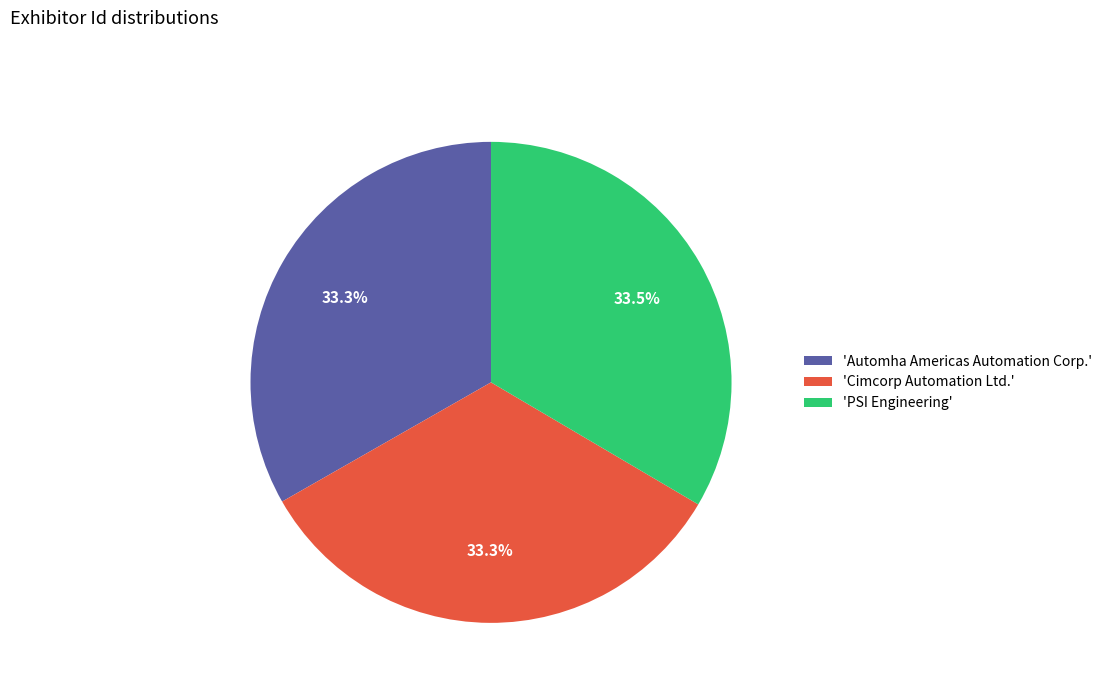

What is the ratio of the value at 'PSI Engineering' to the value at 'Automha Americas Automation Corp.'?

1.0